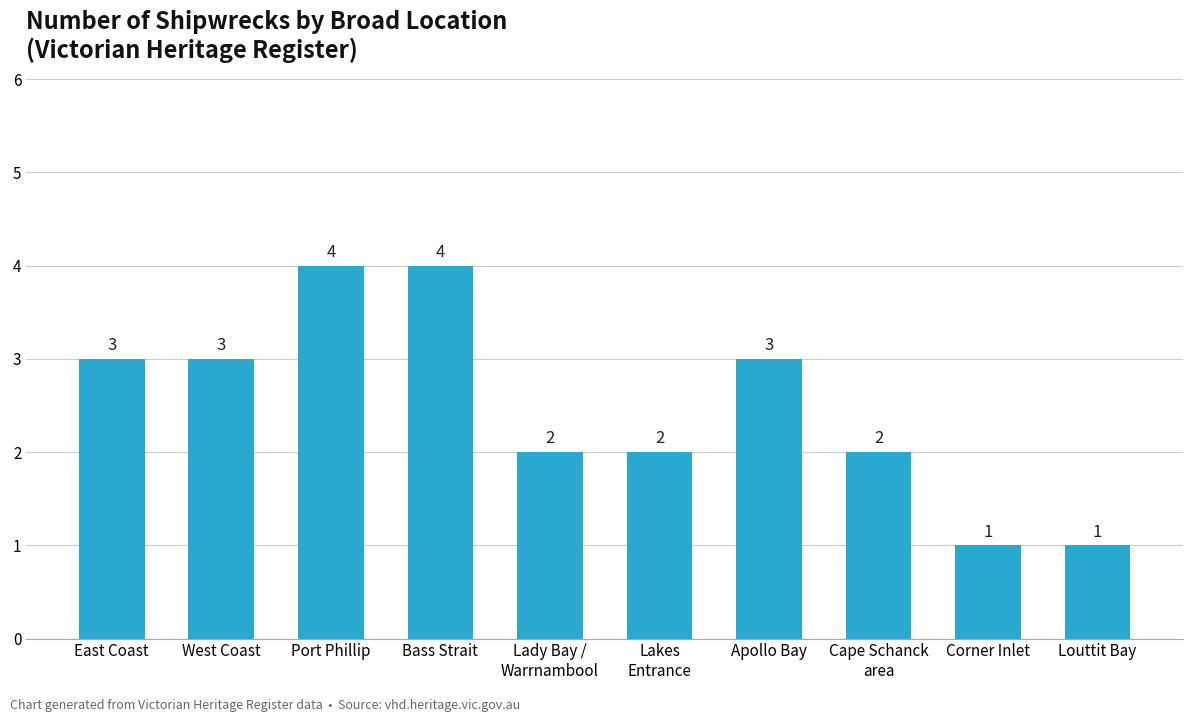

Reading left to right, extract all data points from this chart.

3	3	4	4	2	2	3	2	1	1